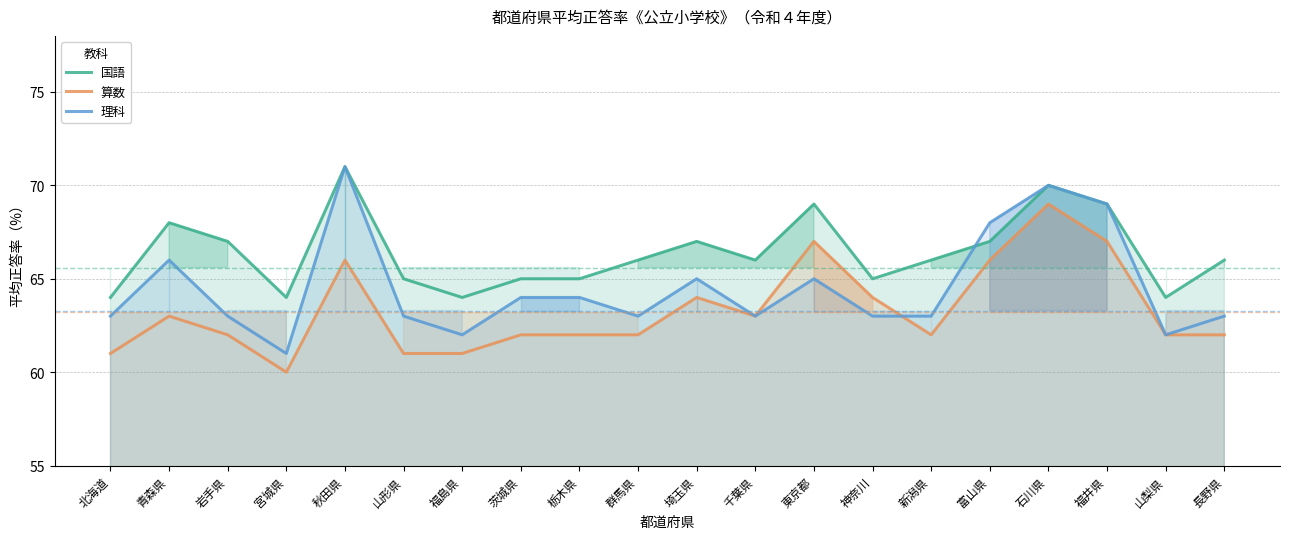

The 理科 series shows 97 at 福島県. True or false?

False